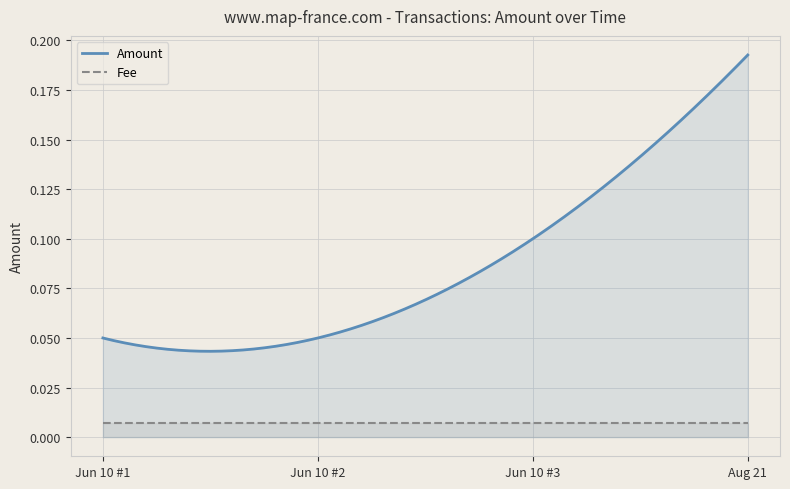

How many lines are shown in the chart?

2